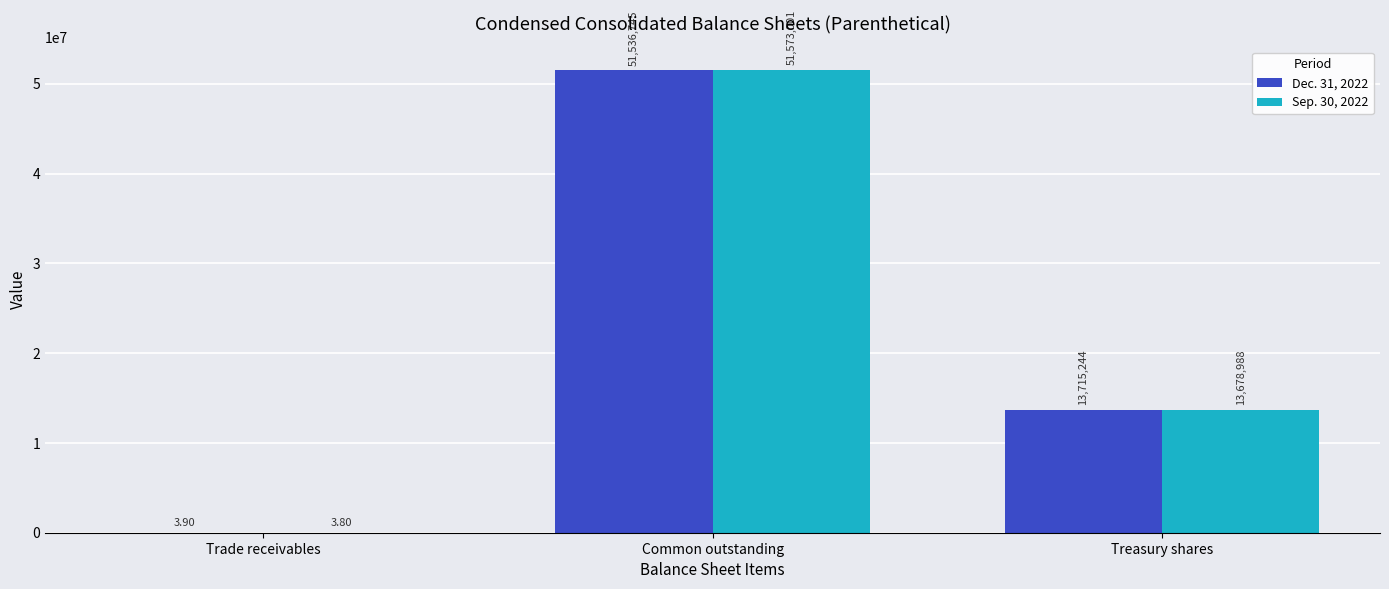

Which series has the largest range (max minus min)?

Sep. 30, 2022